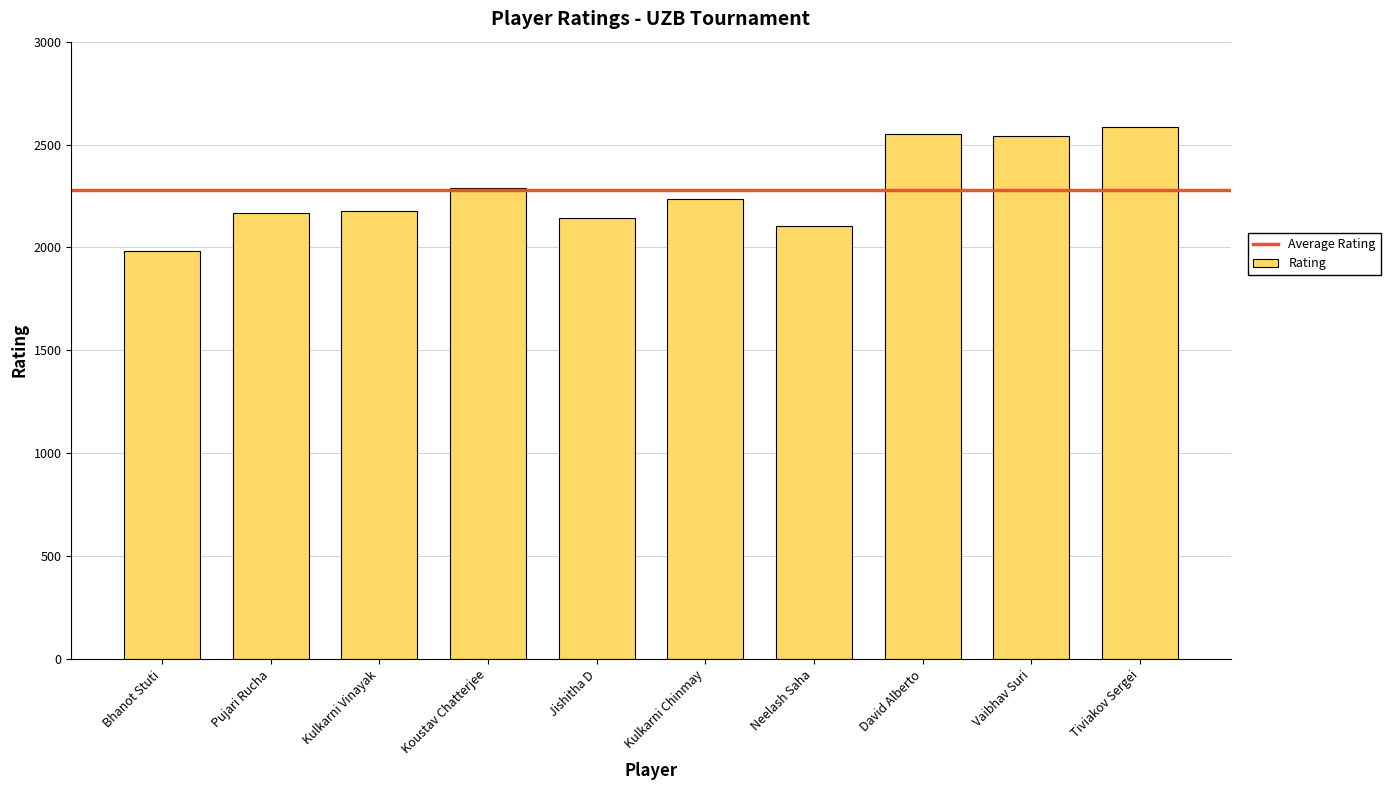

Count the number of categories in the chart.

10